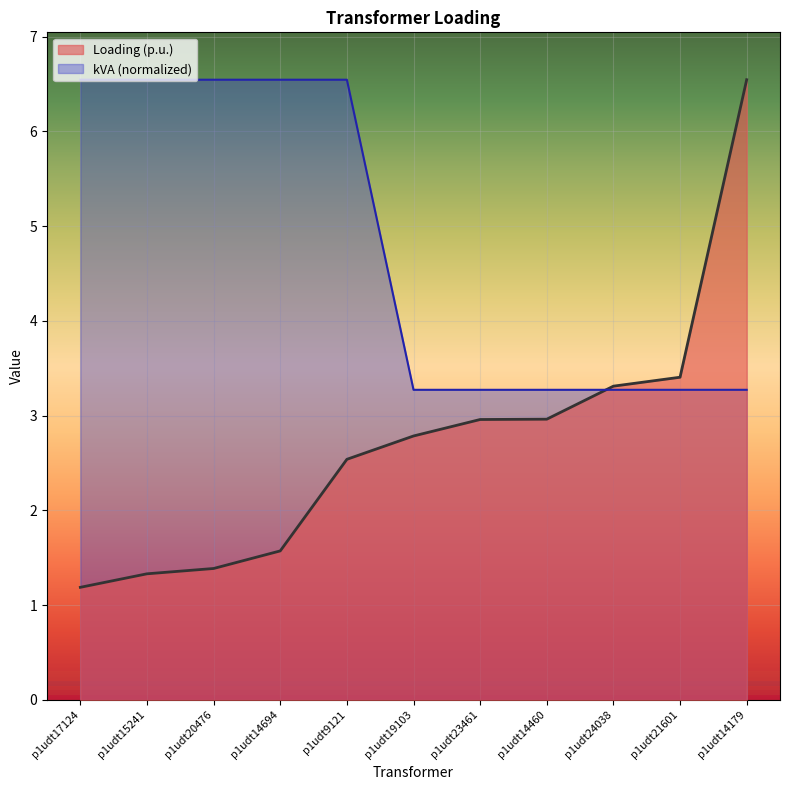

After their last crossing, which series has the higher values: Loading (p.u.) or kVA?

Loading (p.u.)